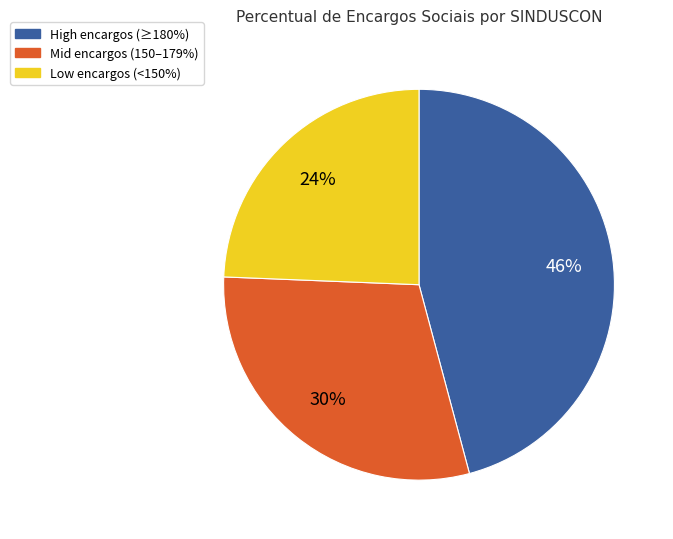

Is there any slice that represents more than half of the pie?

No